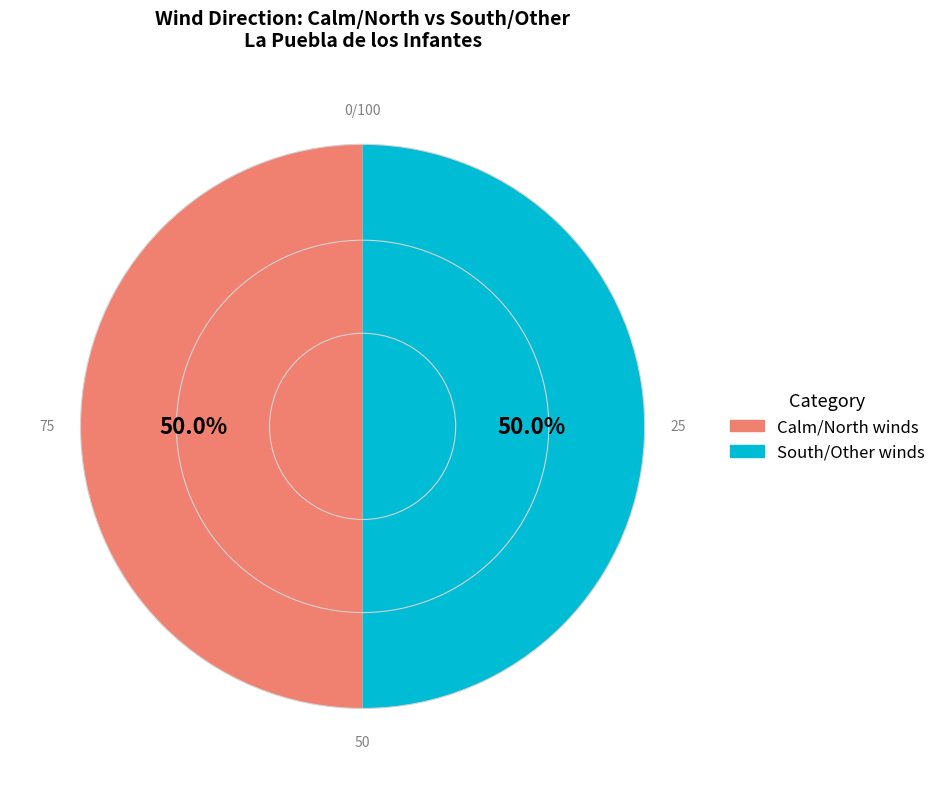

How many segments does this pie chart have?

2